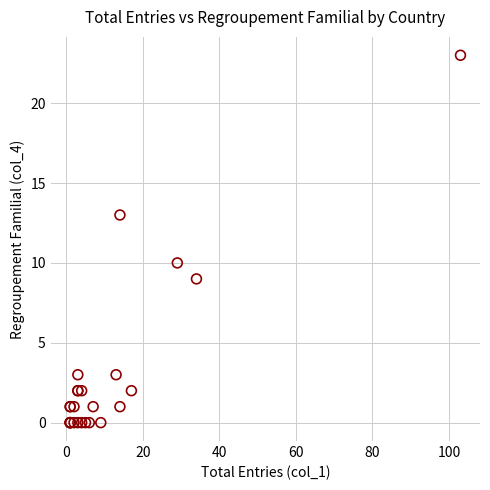

What Y value in the scatter plot is closest to 11?

10